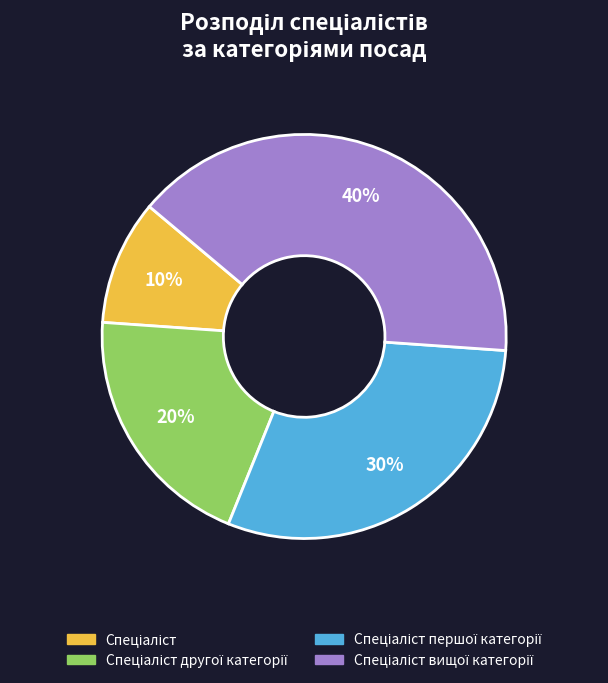

Does any single category account for the majority?

No